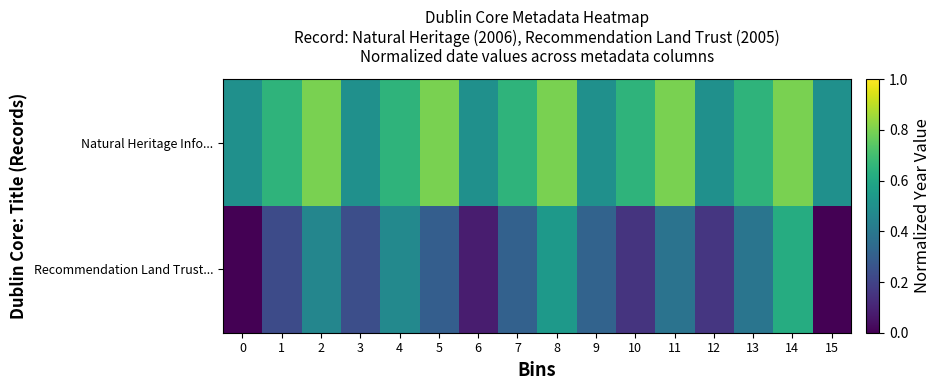

Rank the series by their maximum value, from lowest to highest.

Recommendation Land Trust..., Natural Heritage Info...